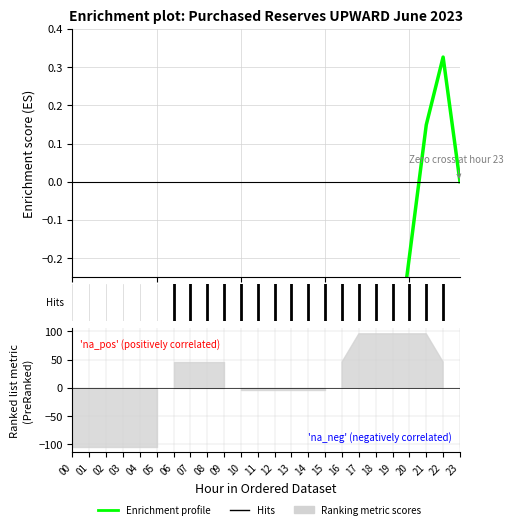

What is the greatest value displayed?

0.3